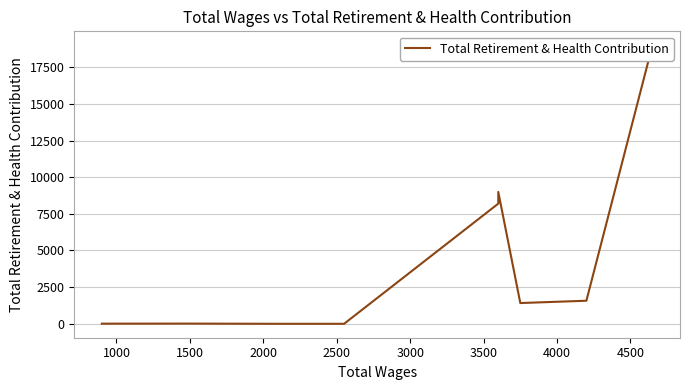

How many lines are shown in the chart?

1